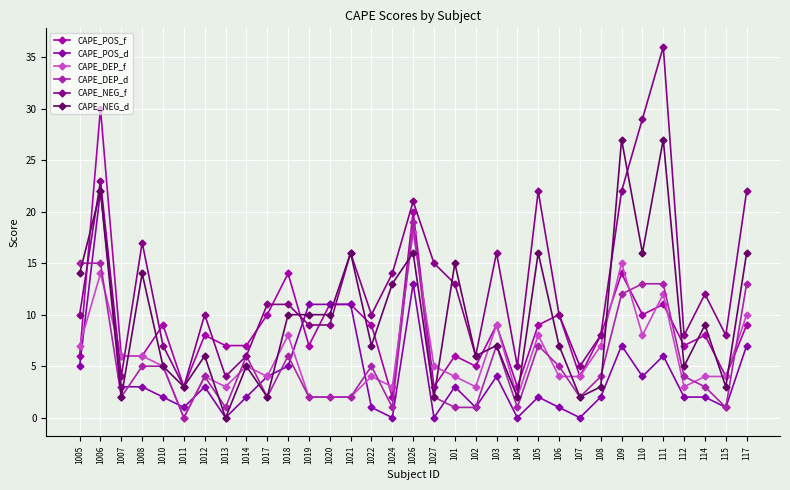

How many lines are shown in the chart?

6